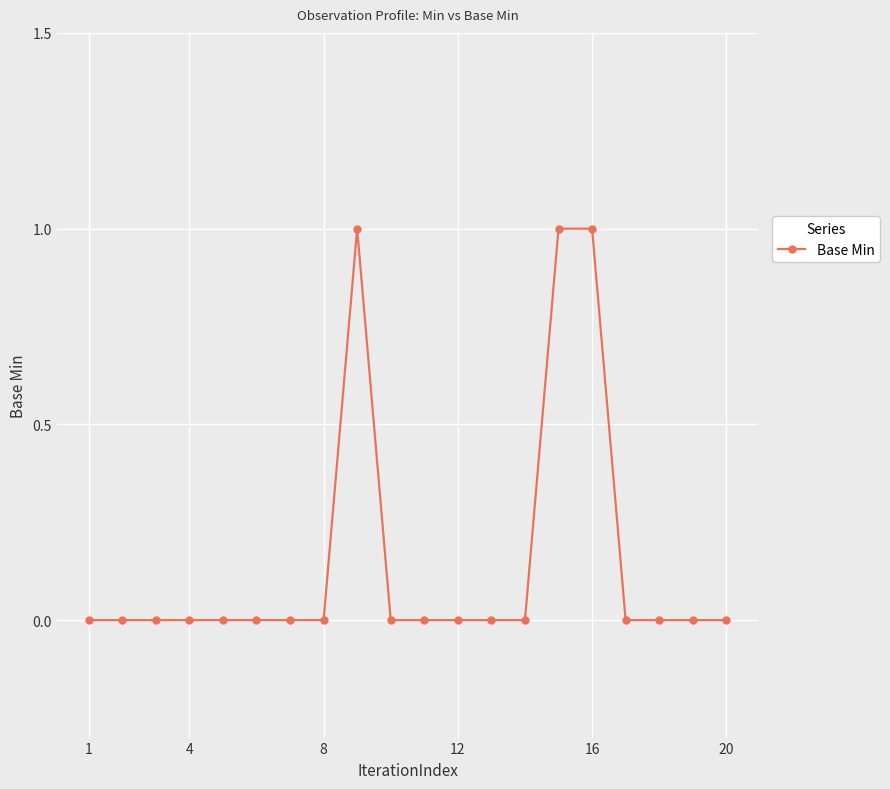

True or false: there are more than 0 points higher than both neighbors.

True